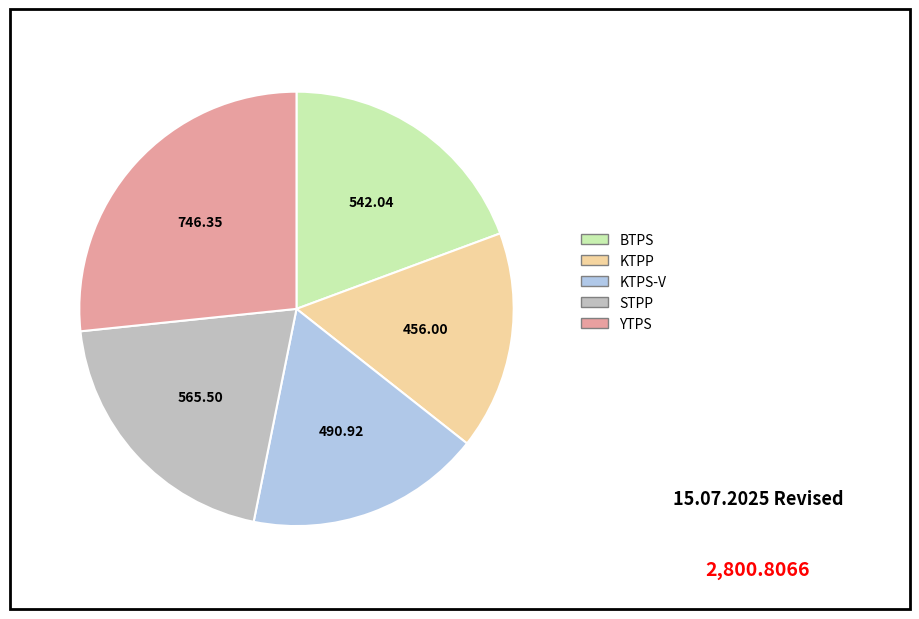

Do BTPS and KTPP together represent more than half of the pie?

No